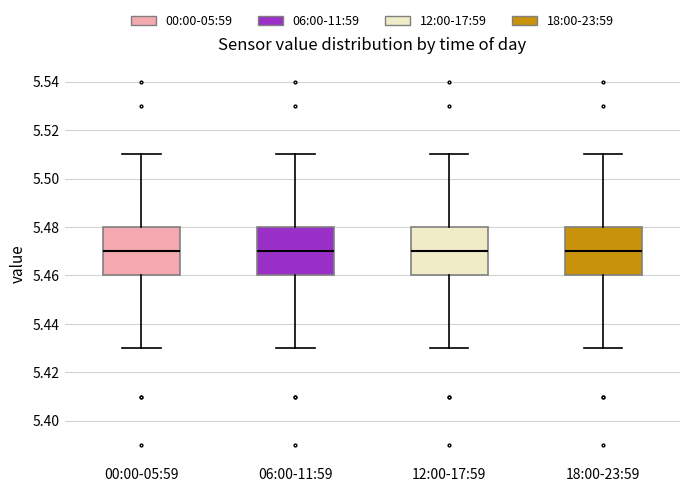

Reading left to right, transcribe this box plot: for each box, give where its median line is, the range the box spans, and where its two whiskers end, as read against the y-axis. The values are not printed on the chart, so give them approximately, as read against the axis.

00:00-05:59: median 5.47, box 5.46 to 5.48, whiskers 5.43 to 5.51
06:00-11:59: median 5.47, box 5.46 to 5.48, whiskers 5.43 to 5.51
12:00-17:59: median 5.47, box 5.46 to 5.48, whiskers 5.43 to 5.51
18:00-23:59: median 5.47, box 5.46 to 5.48, whiskers 5.43 to 5.51